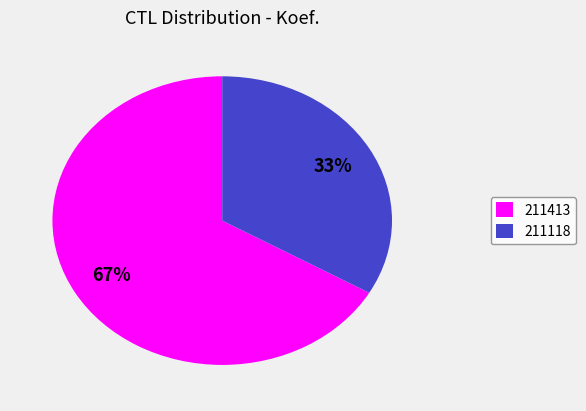

Rank the categories by value from lowest to highest.

211118, 211413